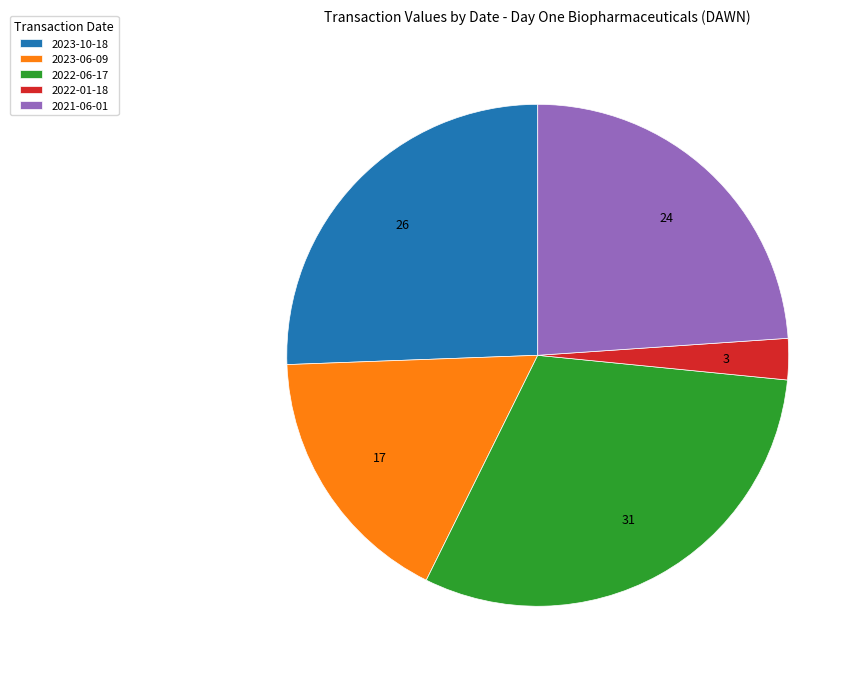

What is the largest slice in the pie chart?

2022-06-17